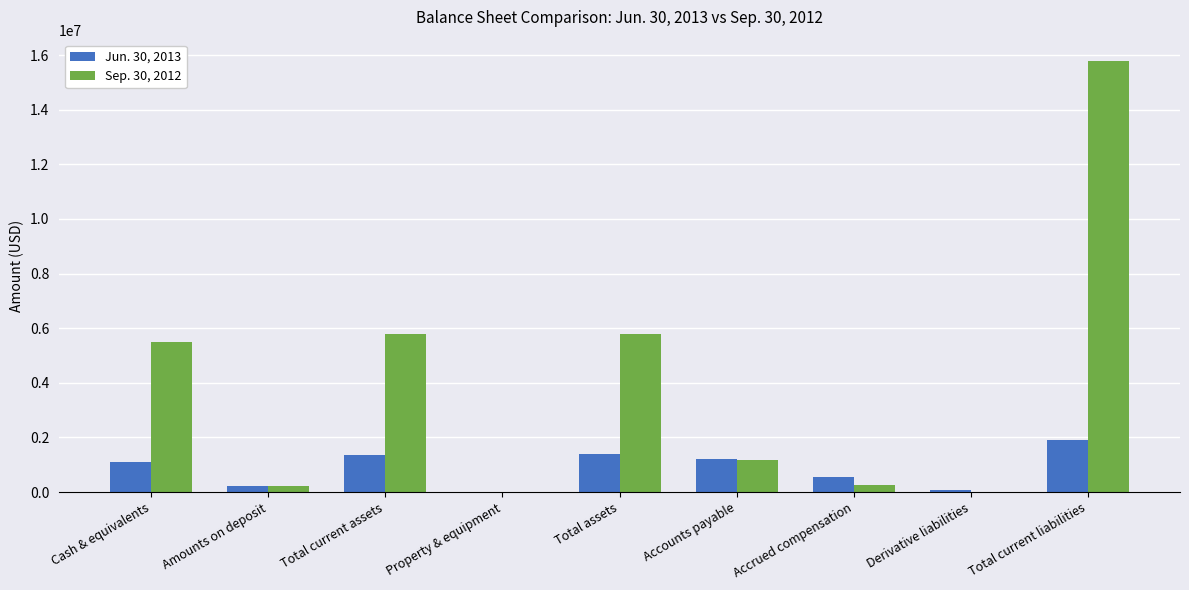

Which category has the highest value in the Jun. 30, 2013 series?

Total current liabilities